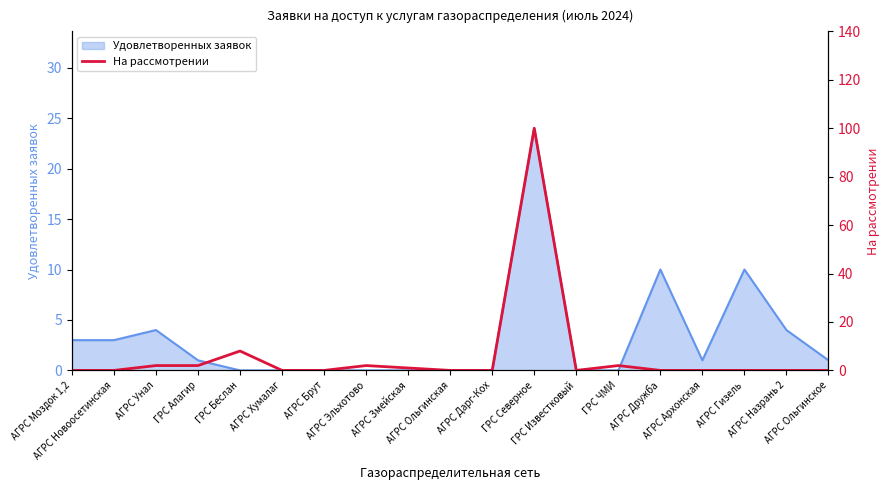

Which category has the highest value across all series?

ГРС Северное